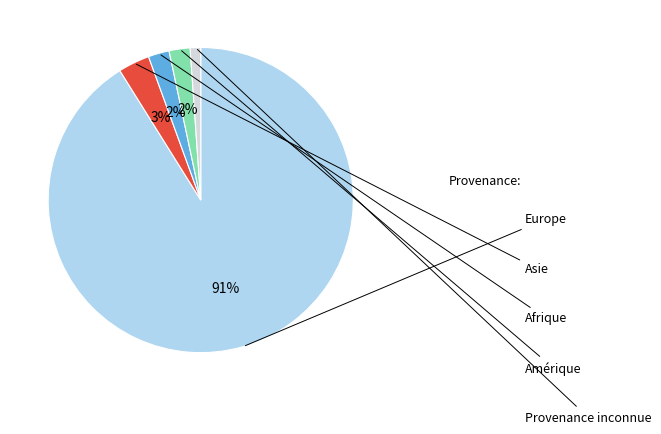

What percentage is NOT represented by Europe?

8.9%